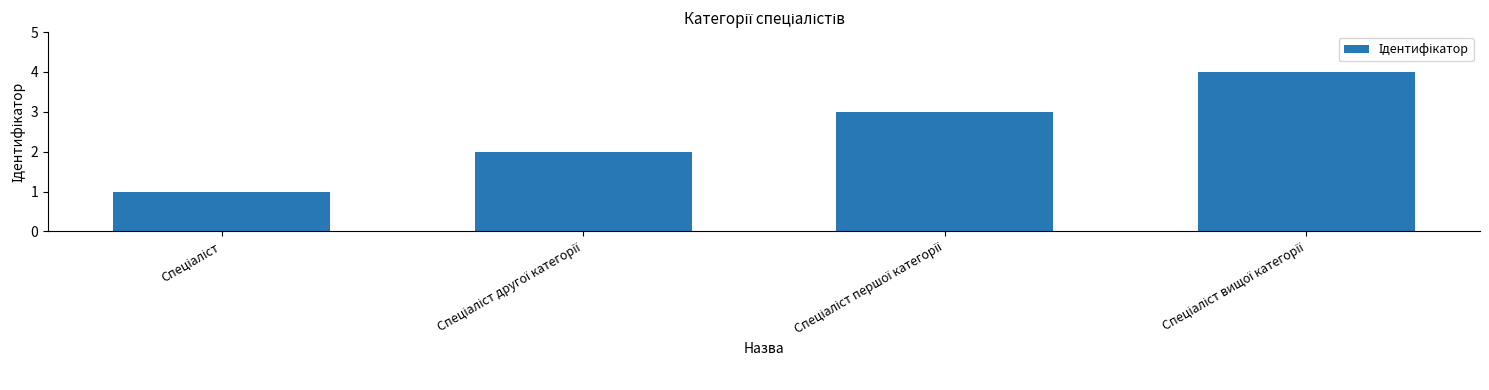

What is the greatest value displayed?

4